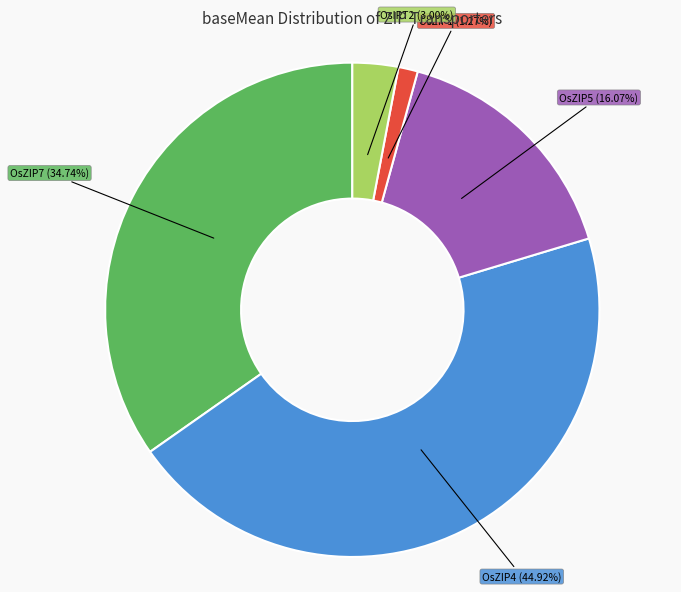

Which category has the biggest portion of the pie?

OsZIP4